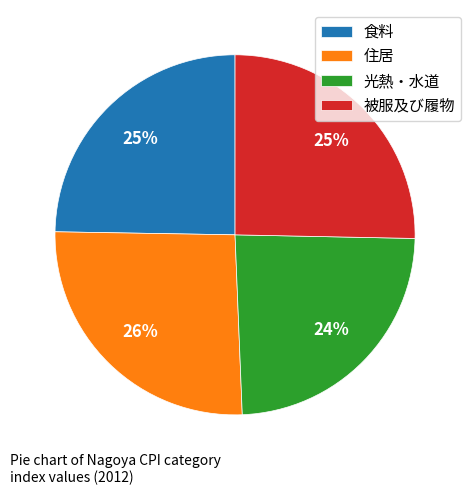

True or false: 光熱・水道 accounts for 34% of the total.

False